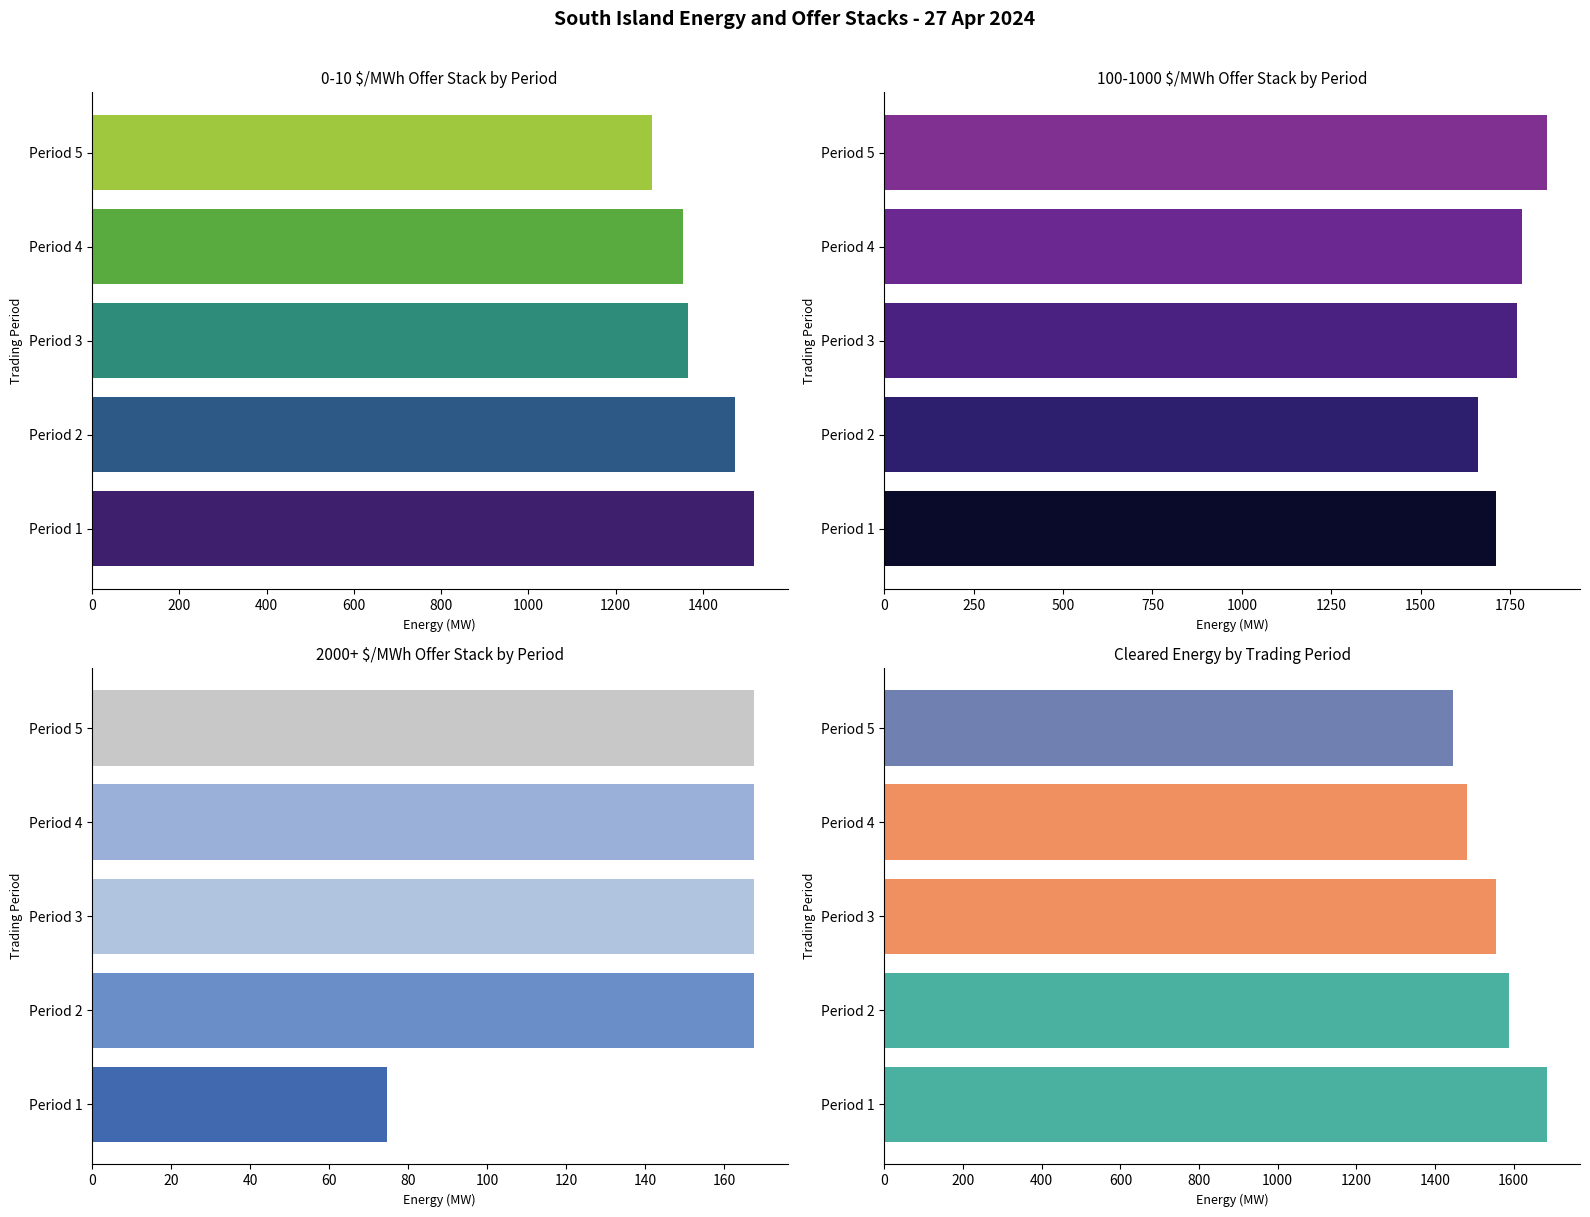

What is the total value across all series at Period 4?

4809.3